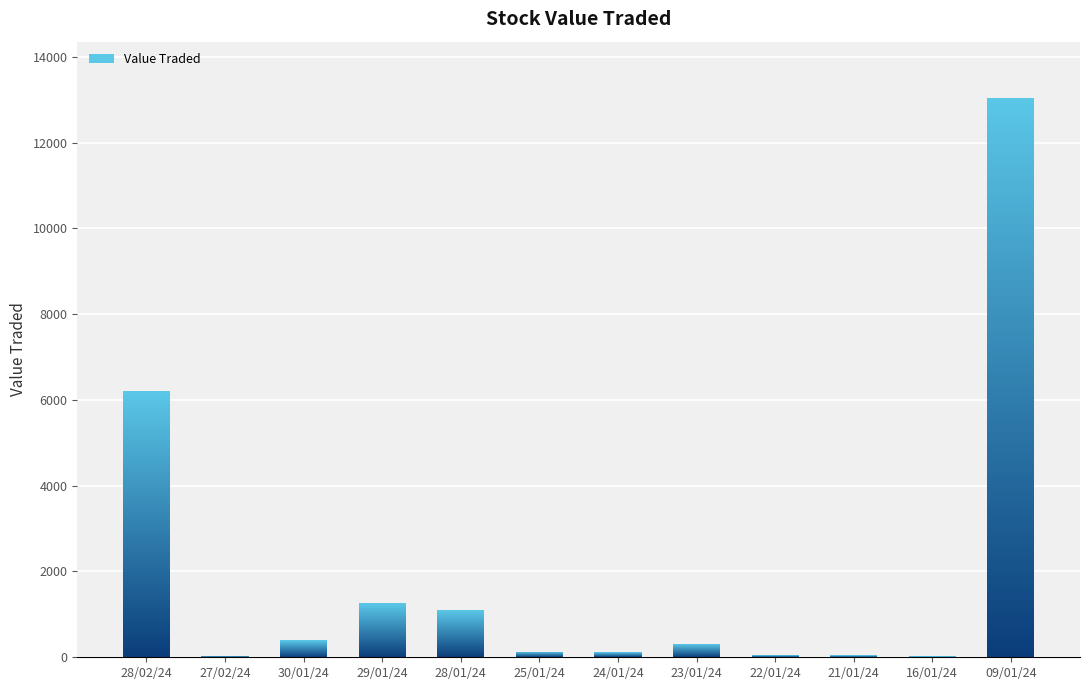

Approximately how many times larger is the value at 29/01/24 compared to 30/01/24?

3.2